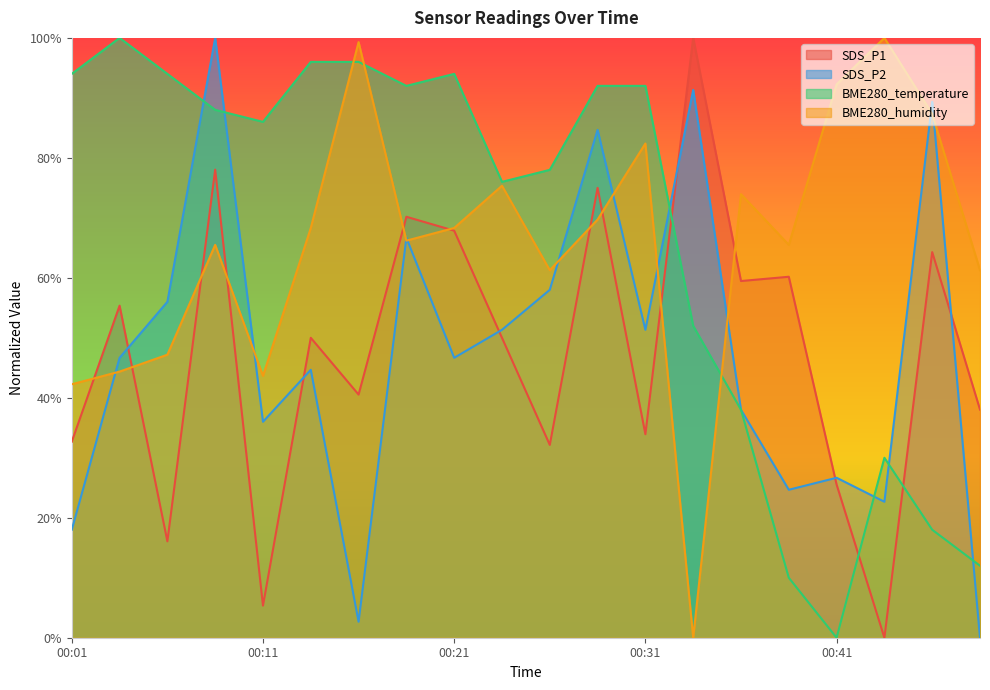

Between 00:14 and 00:16, which is larger?

00:14